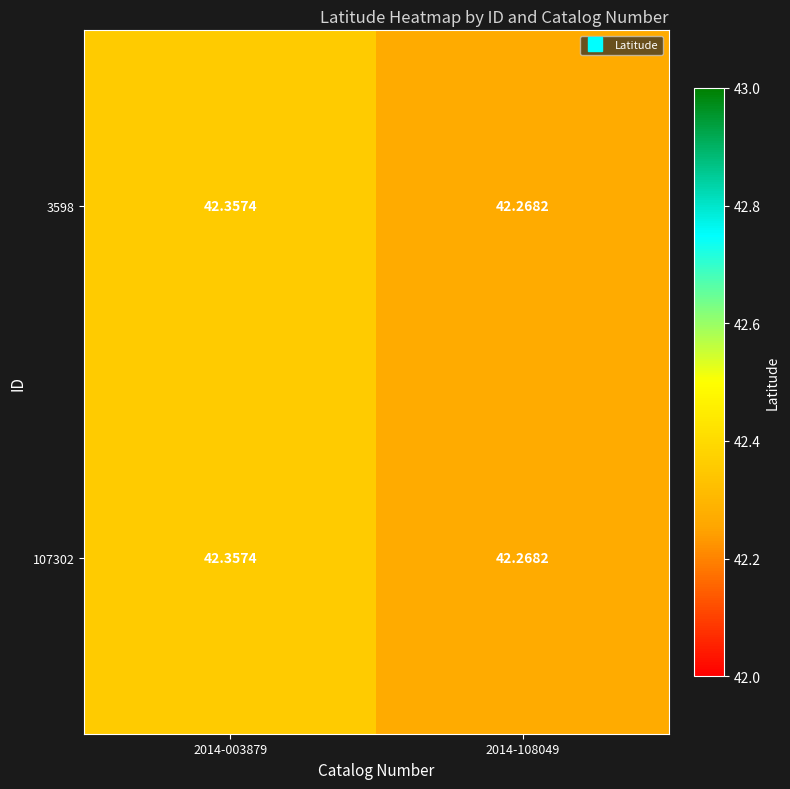

Is the value of 107302 at 2014-108049 greater than the value of 3598 at 2014-003879?

No